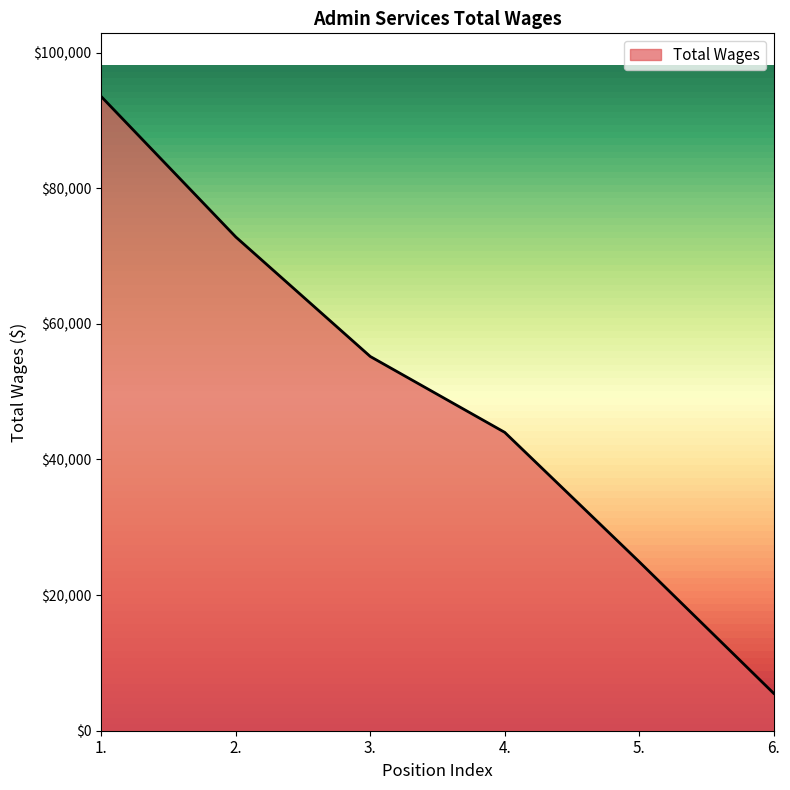

Reading left to right, extract all data points from this chart.

93496	72806	55188	44000	24921	5520